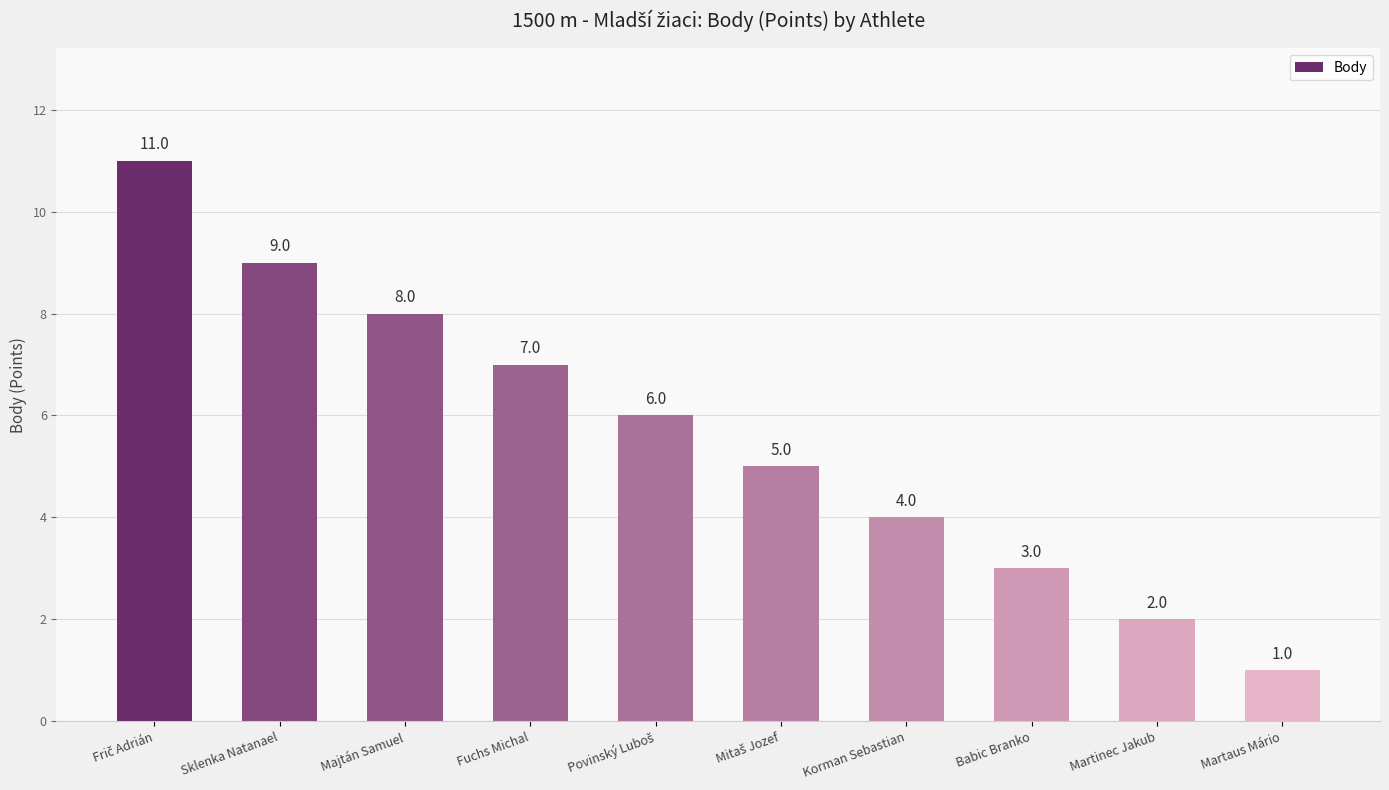

Count the number of categories in the chart.

10